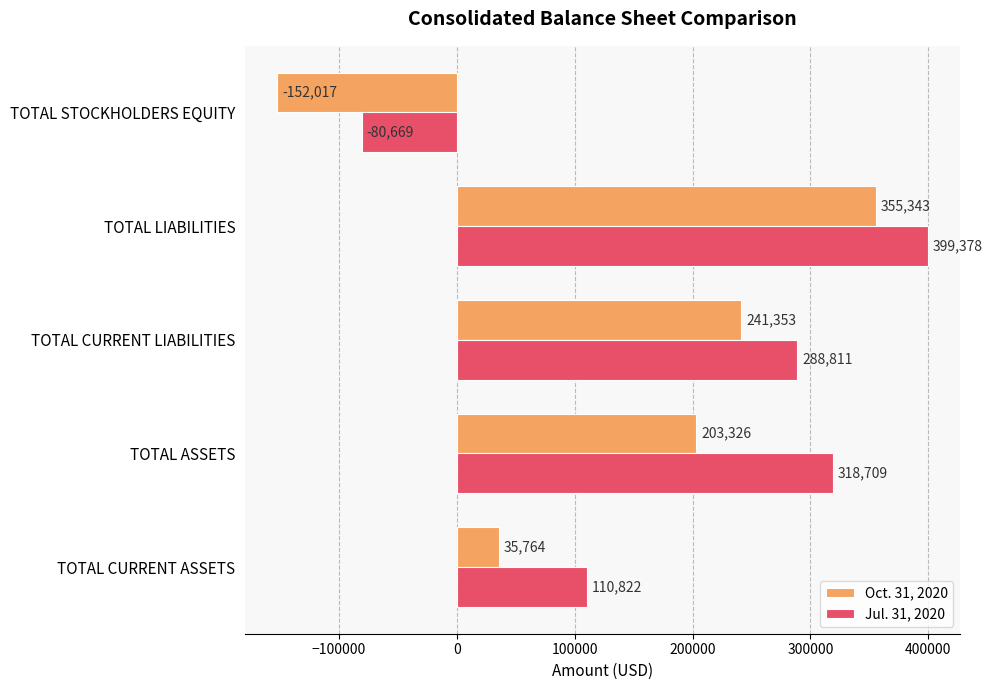

The Oct. 31, 2020 series shows -249705 at TOTAL STOCKHOLDERS EQUITY. True or false?

False